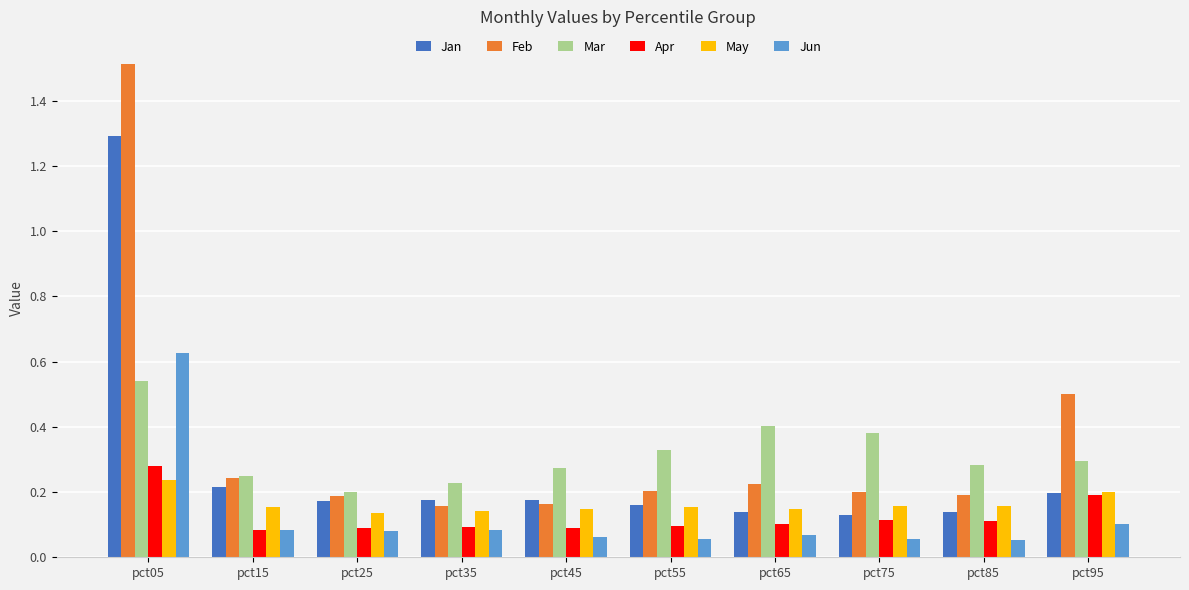

Which category has the highest value in the Mar series?

pct05